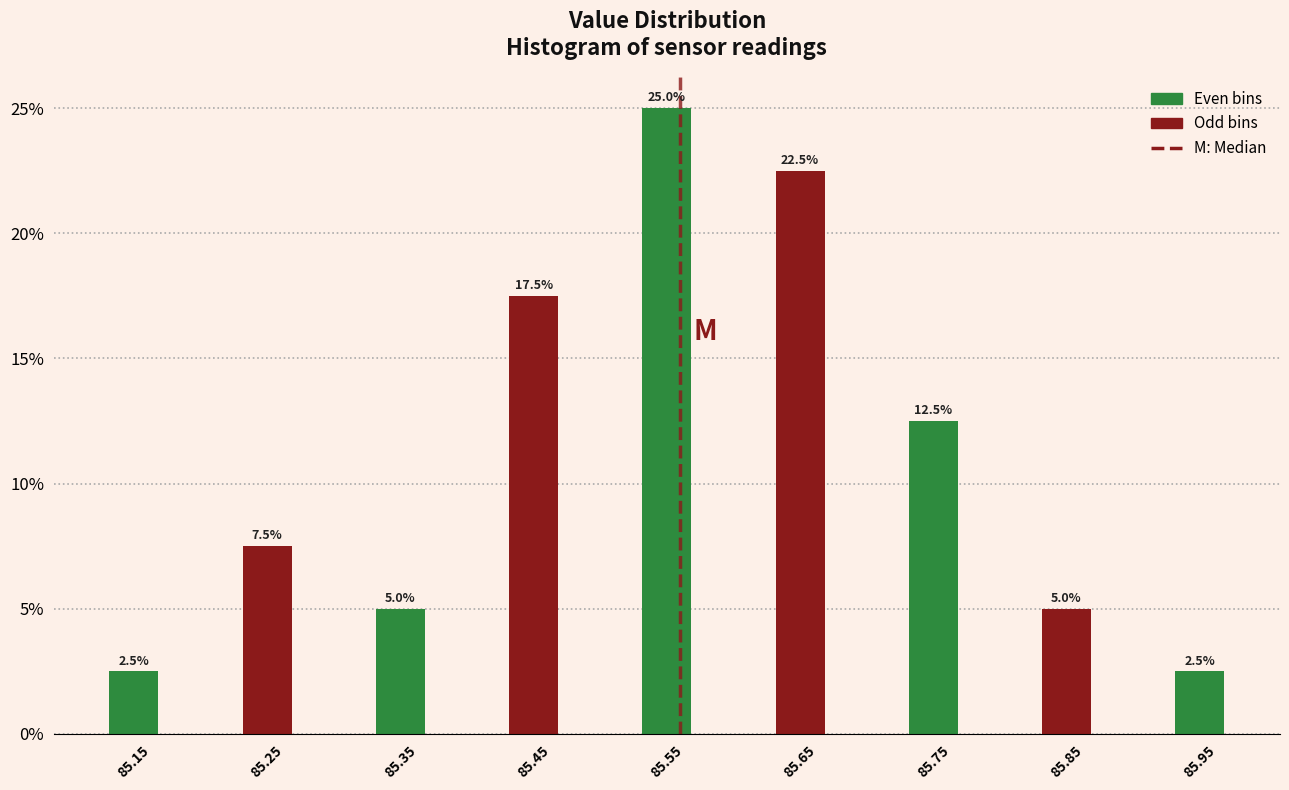

Reading left to right, what are all the values shown in this chart?

2.5	7.5	5.0	17.5	25.0	22.5	12.5	5.0	2.5